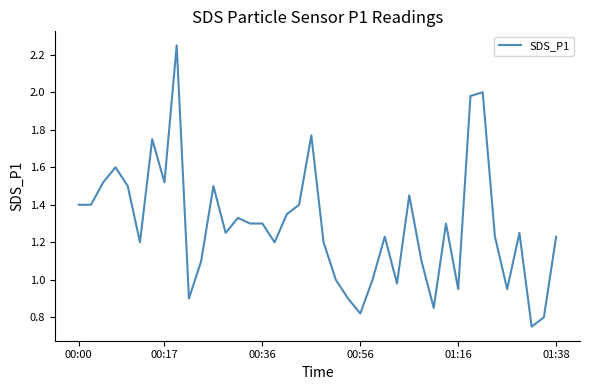

How many points are higher than both their immediate neighbors (excluding endpoints)?

11